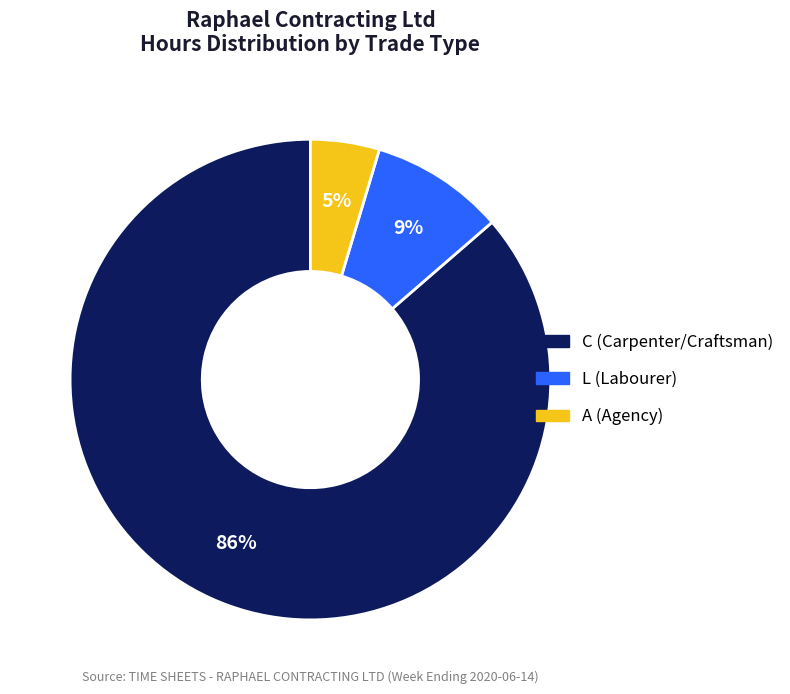

To the nearest percent, what is the average slice percentage?

33%